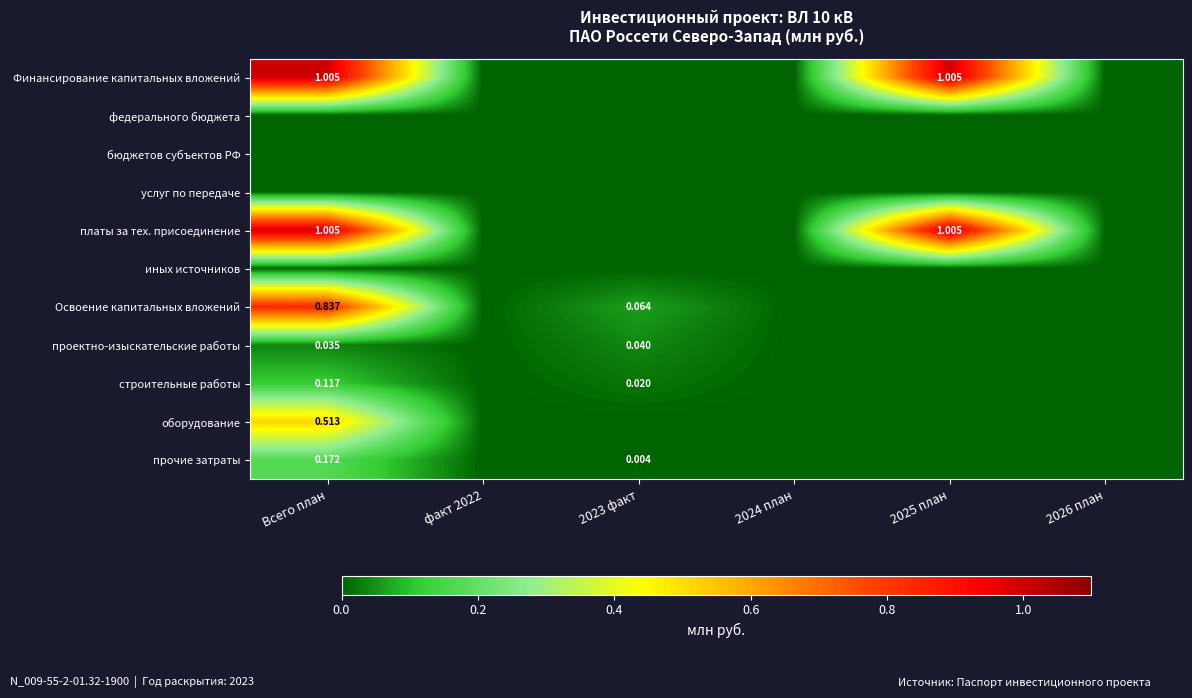

What is the total value across all series at 2025 план?

2.0